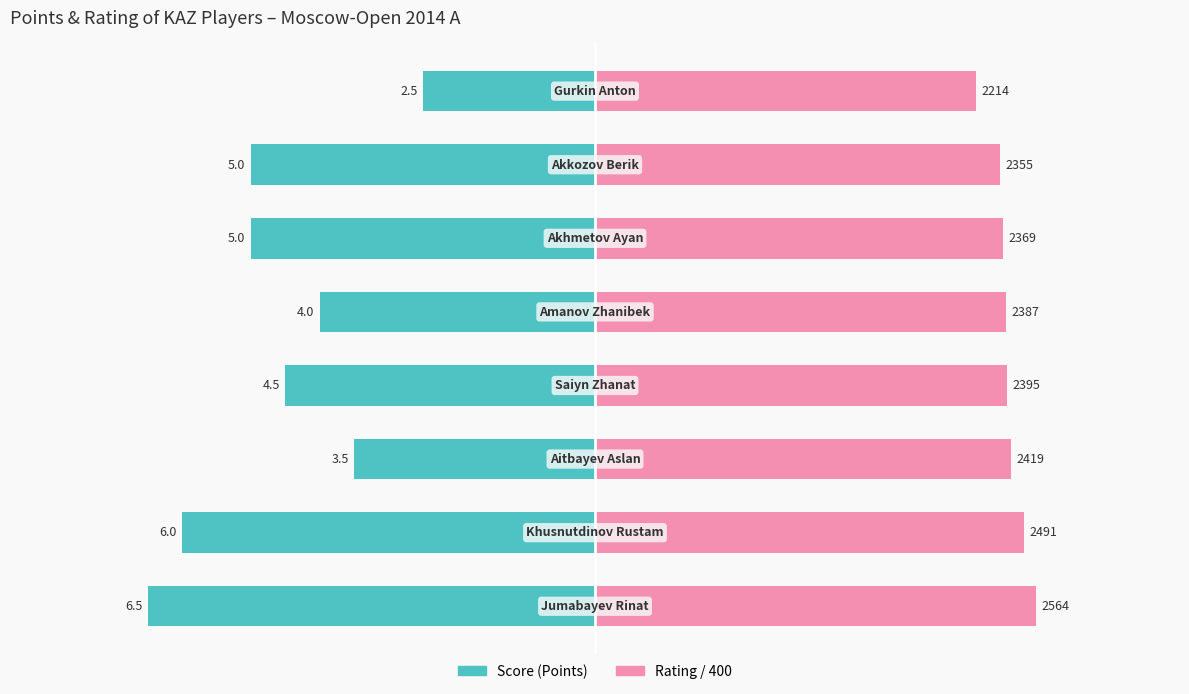

The value of Score (Points) at −6 is -4.8. True or false?

False